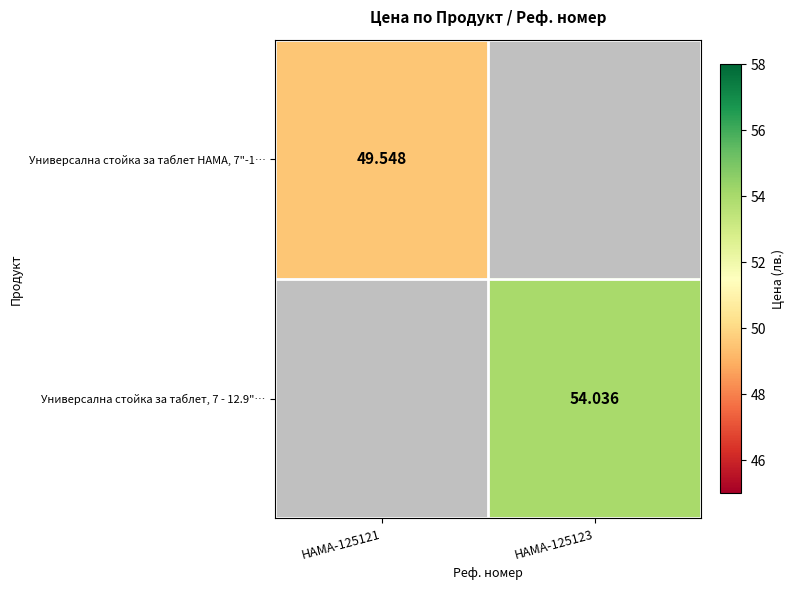

Count the number of data series in this chart.

2